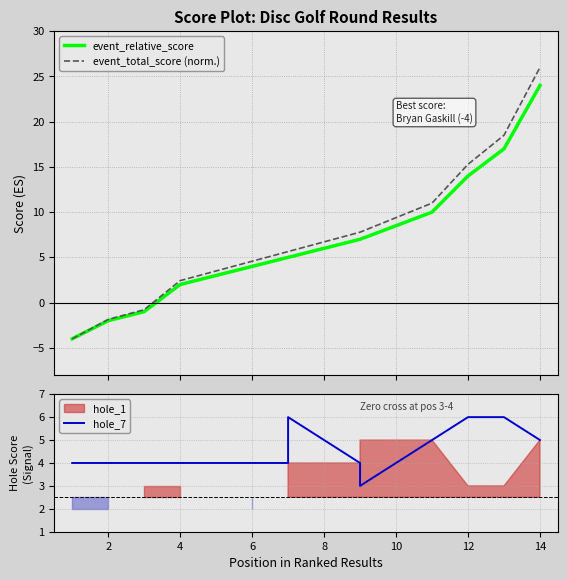

Between 13 and 9, which is larger?

13